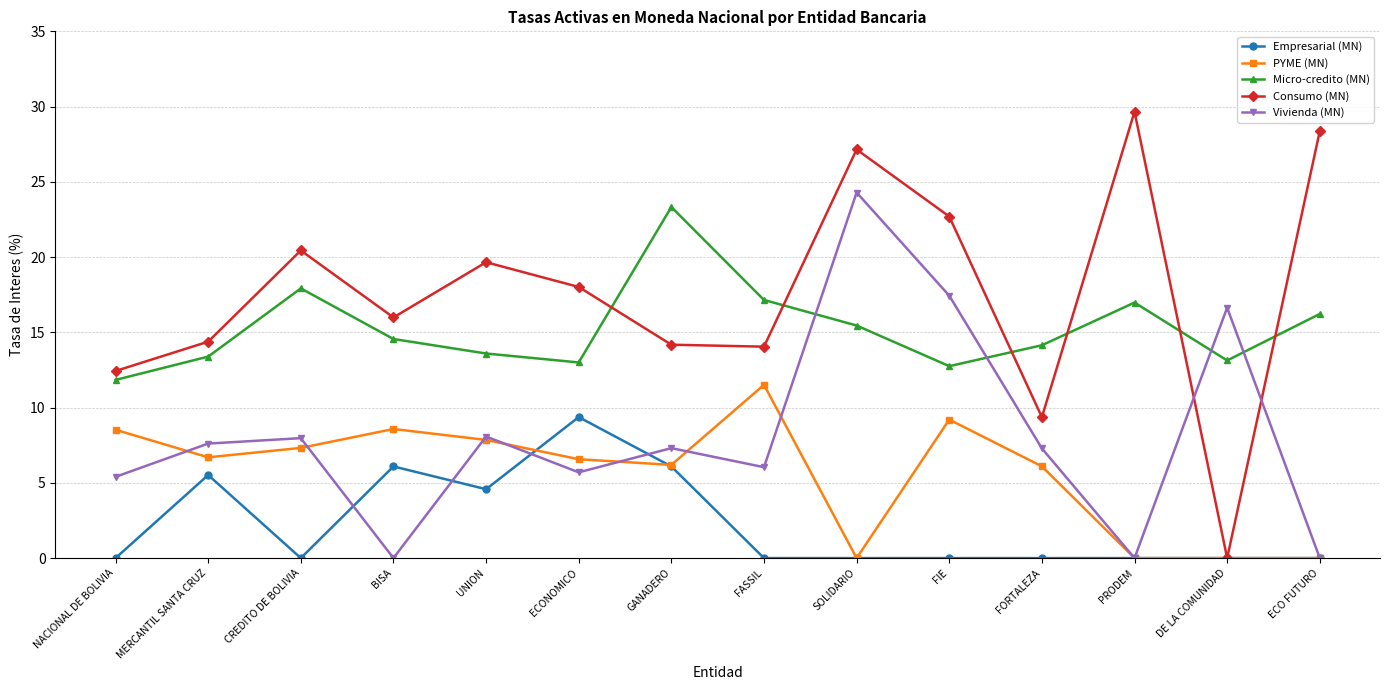

At which category is the sum across all series the highest?

SOLIDARIO